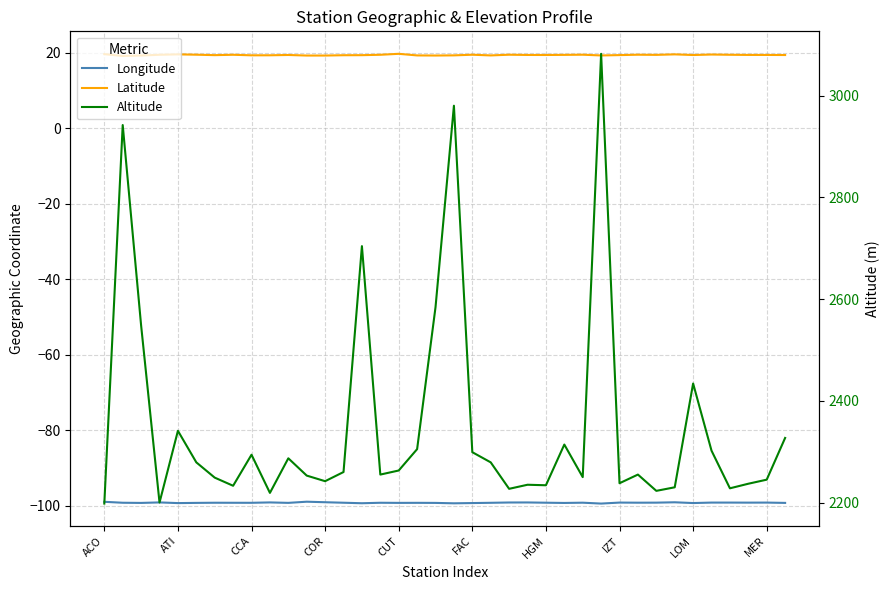

True or false: Latitude and Longitude cross at least once.

False